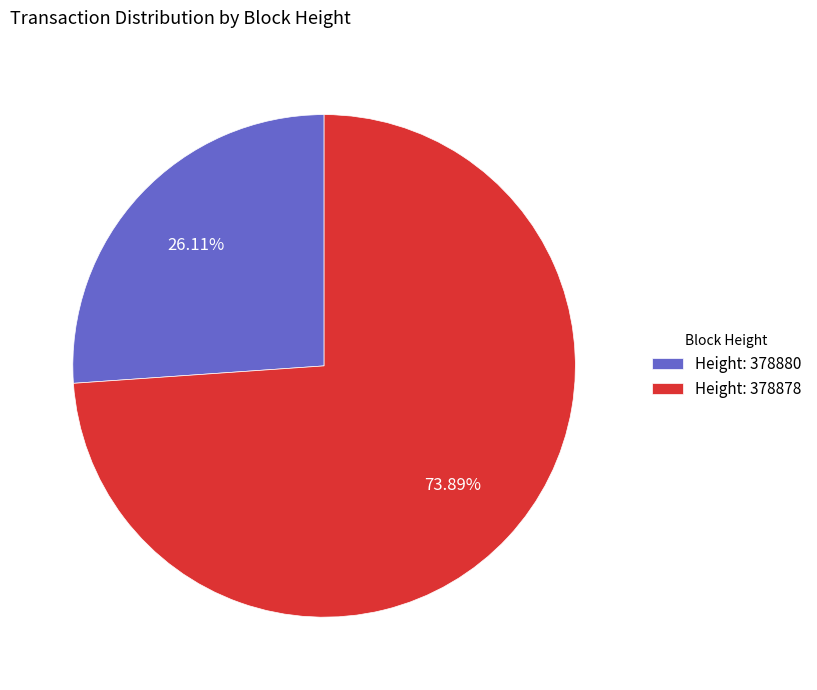

Rank the categories by value from lowest to highest.

Height: 378880, Height: 378878